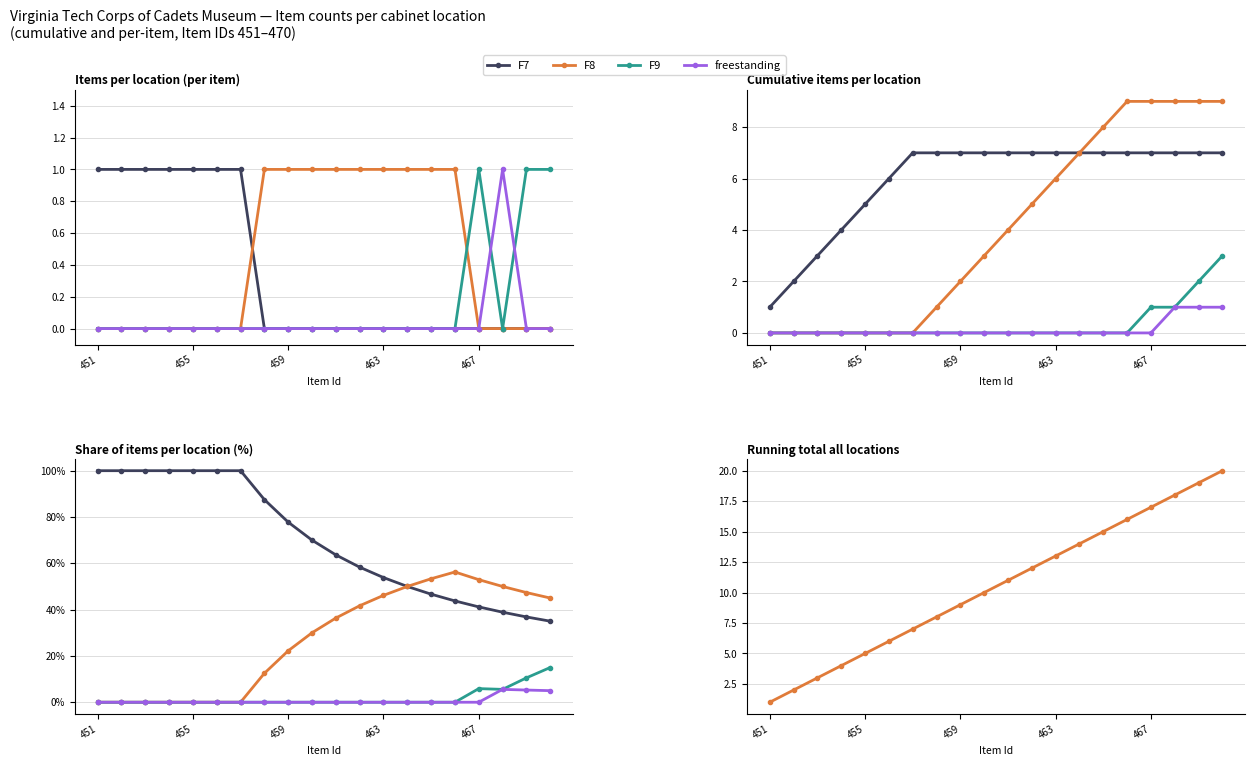

What is the greatest value displayed?

20.0